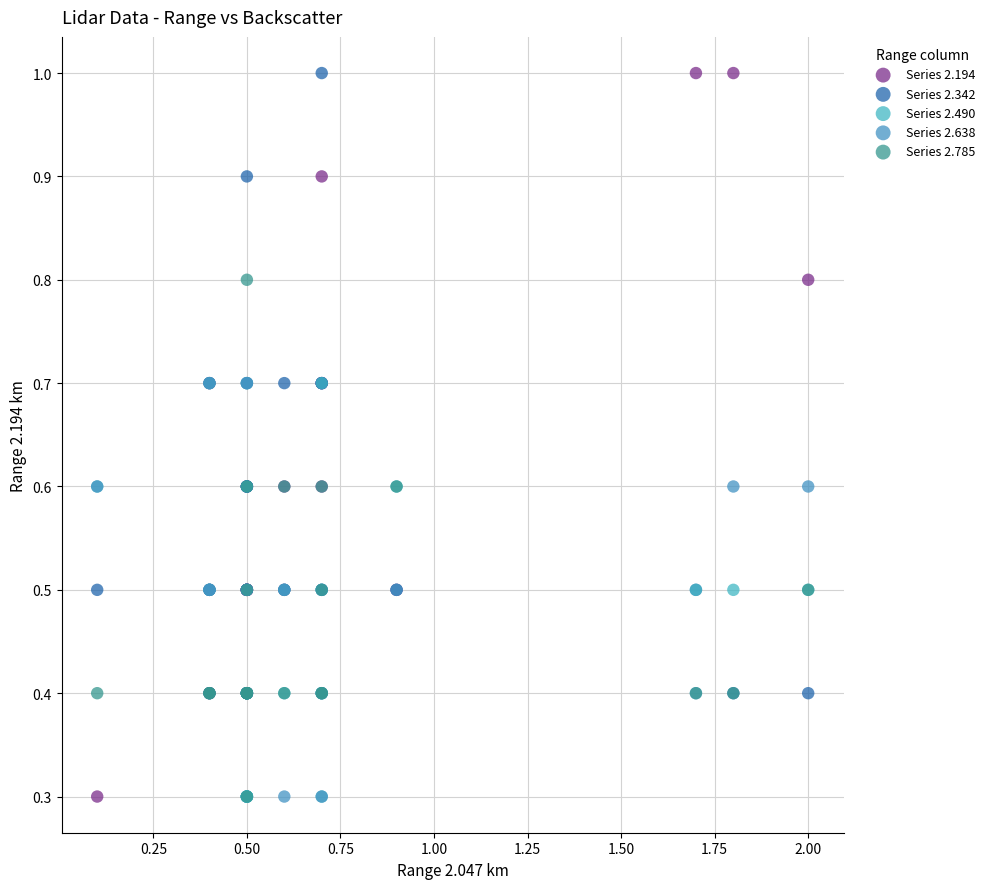

What are all the series names shown in the legend?

Series 2.194, Series 2.342, Series 2.490, Series 2.638, Series 2.785